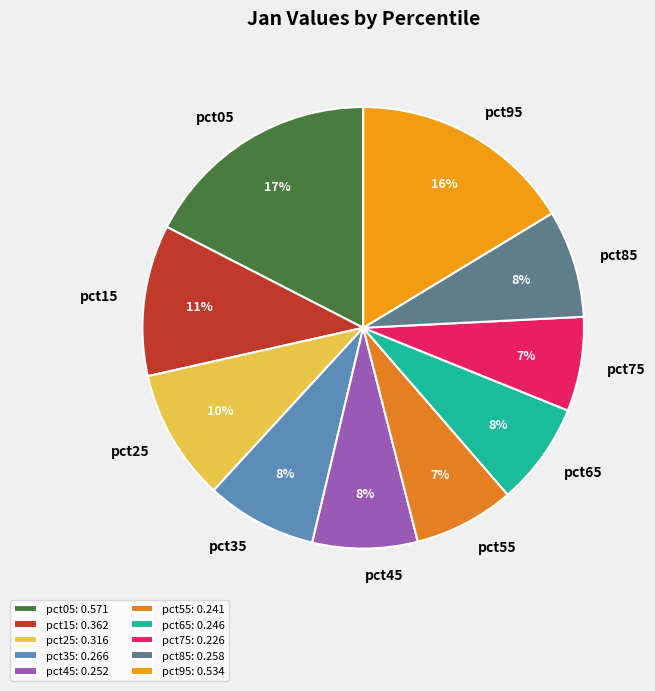

Is pct55 the majority of the pie?

No